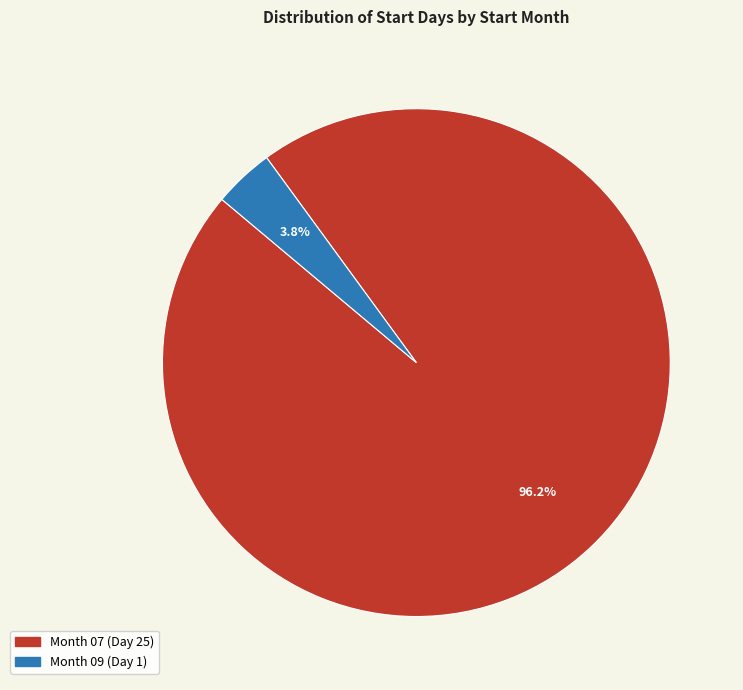

Does any single category account for the majority?

Yes